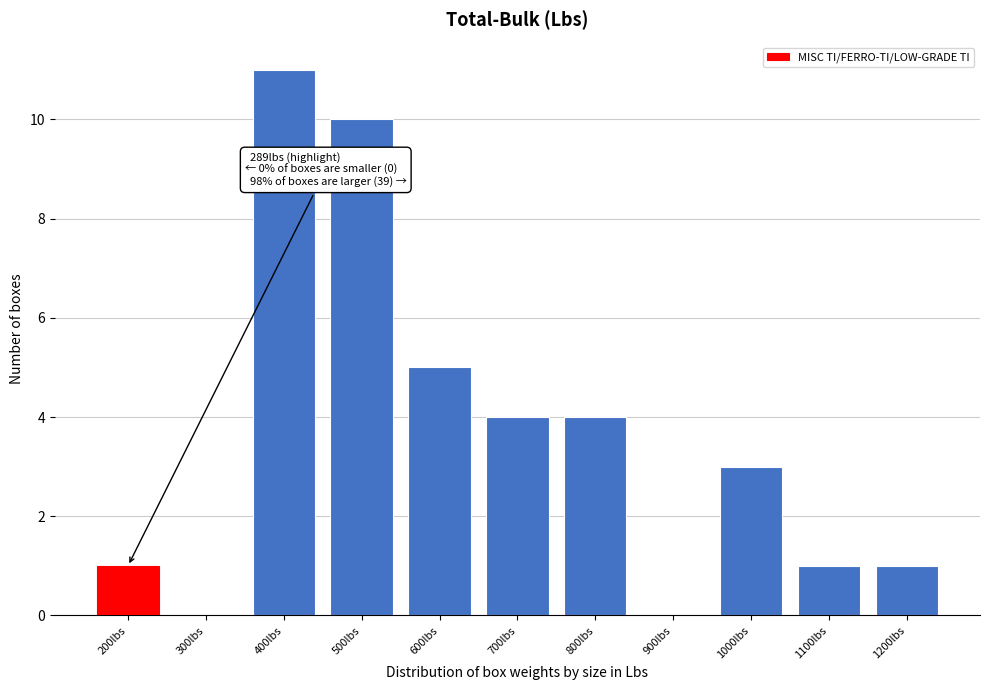

Reading right to left, transcribe all the data shown in this chart.

1200lbs=1	1100lbs=1	1000lbs=3	900lbs=0	800lbs=4	700lbs=4	600lbs=5	500lbs=10	400lbs=11	300lbs=0	200lbs=1